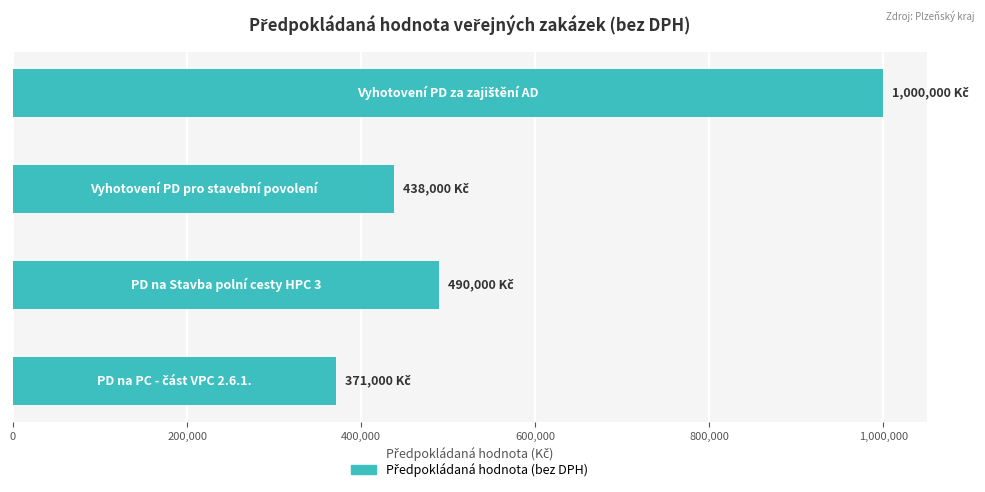

What is the minimum value shown in the chart?

371000